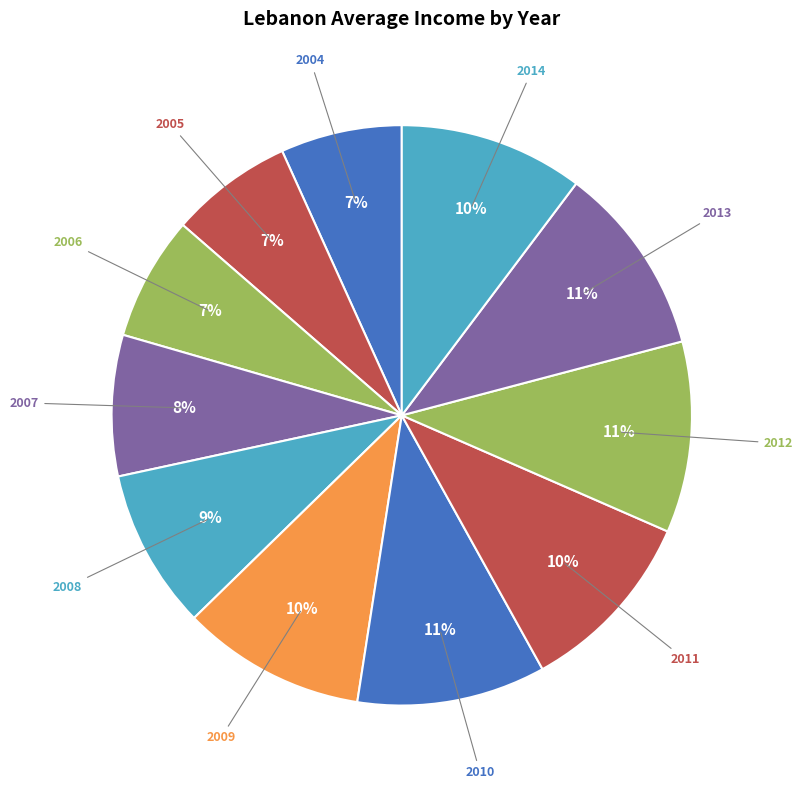

True or false: 2005 accounts for 15% of the total.

False